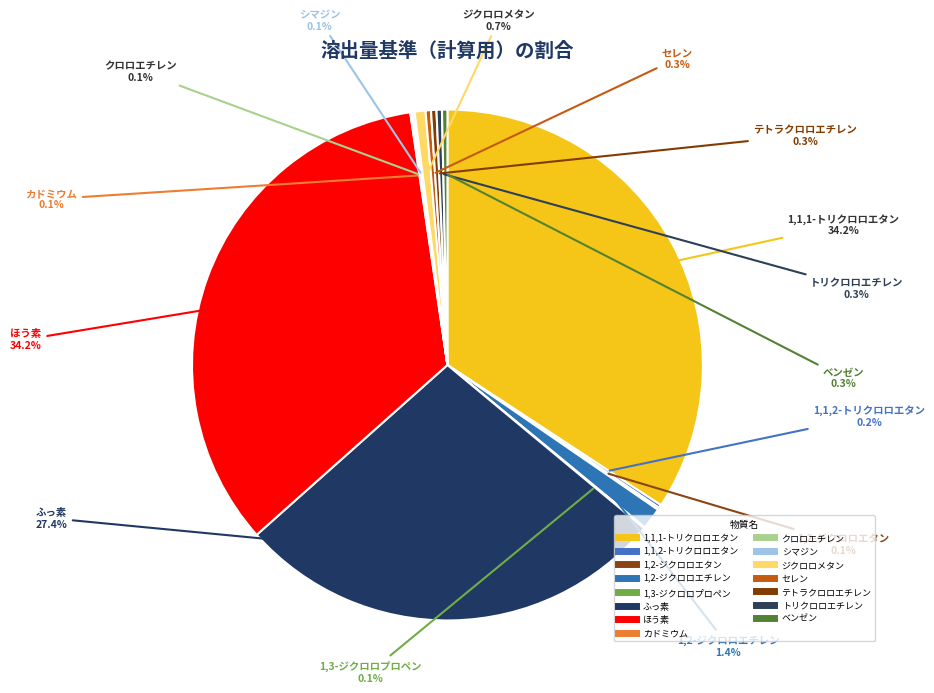

Which has a higher value, 1,3-ジクロロプロペン or ベンゼン?

ベンゼン